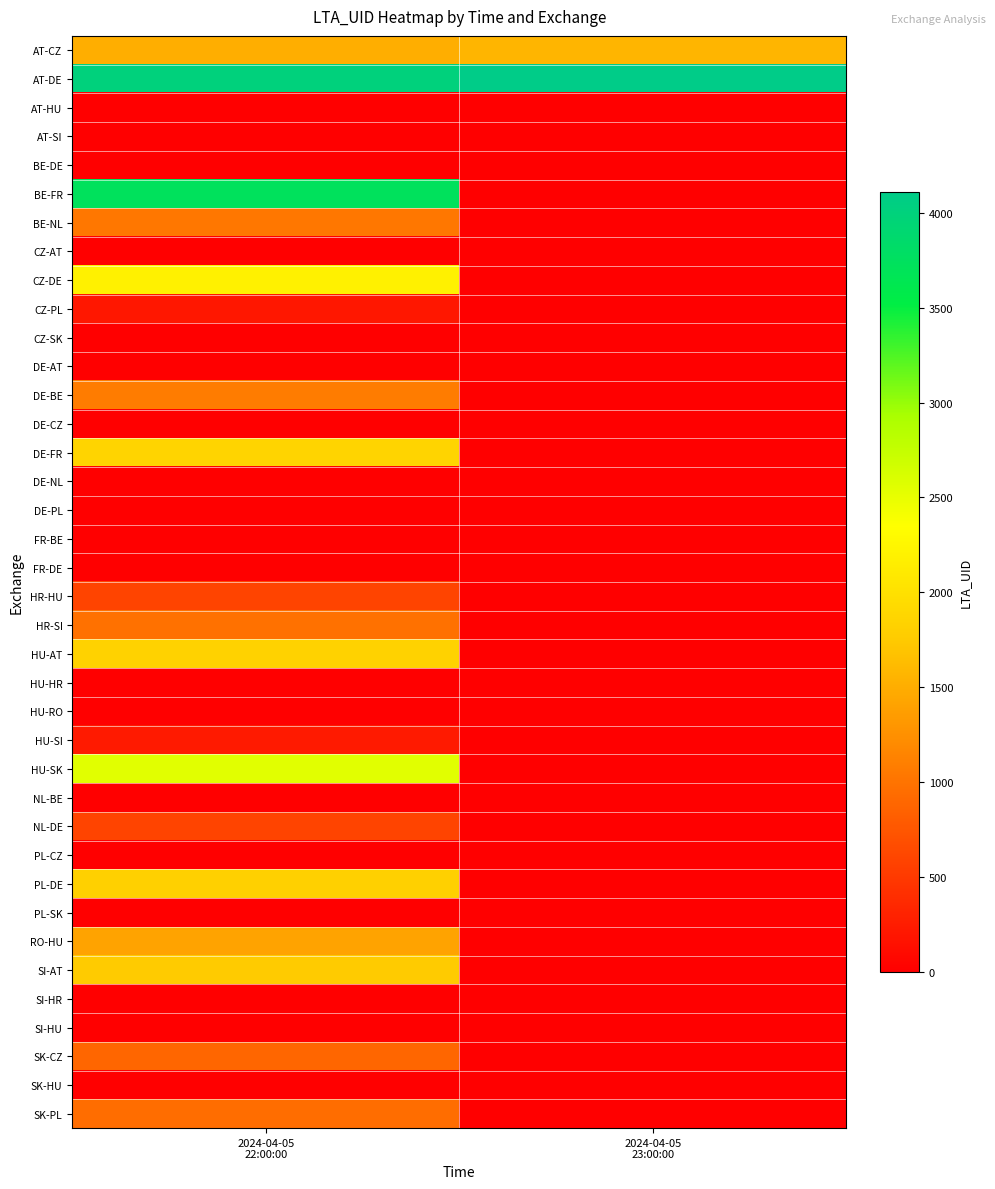

Reading left to right, what are all the values shown in this chart?

AT-CZ: 2024-04-05
22:00:00=1503	2024-04-05
23:00:00=1567
AT-DE: 2024-04-05
22:00:00=4004	2024-04-05
23:00:00=4108
AT-HU: 2024-04-05
22:00:00=0	2024-04-05
23:00:00=0
AT-SI: 2024-04-05
22:00:00=0	2024-04-05
23:00:00=0
BE-DE: 2024-04-05
22:00:00=0	2024-04-05
23:00:00=0
BE-FR: 2024-04-05
22:00:00=3724	2024-04-05
23:00:00=0
BE-NL: 2024-04-05
22:00:00=1029	2024-04-05
23:00:00=0
CZ-AT: 2024-04-05
22:00:00=0	2024-04-05
23:00:00=0
CZ-DE: 2024-04-05
22:00:00=2190	2024-04-05
23:00:00=0
CZ-PL: 2024-04-05
22:00:00=204	2024-04-05
23:00:00=0
CZ-SK: 2024-04-05
22:00:00=0	2024-04-05
23:00:00=0
DE-AT: 2024-04-05
22:00:00=0	2024-04-05
23:00:00=0
DE-BE: 2024-04-05
22:00:00=1080	2024-04-05
23:00:00=0
DE-CZ: 2024-04-05
22:00:00=0	2024-04-05
23:00:00=0
DE-FR: 2024-04-05
22:00:00=1857	2024-04-05
23:00:00=0
DE-NL: 2024-04-05
22:00:00=0	2024-04-05
23:00:00=0
DE-PL: 2024-04-05
22:00:00=0	2024-04-05
23:00:00=0
FR-BE: 2024-04-05
22:00:00=0	2024-04-05
23:00:00=0
FR-DE: 2024-04-05
22:00:00=0	2024-04-05
23:00:00=0
HR-HU: 2024-04-05
22:00:00=599	2024-04-05
23:00:00=0
HR-SI: 2024-04-05
22:00:00=979	2024-04-05
23:00:00=0
HU-AT: 2024-04-05
22:00:00=1843	2024-04-05
23:00:00=0
HU-HR: 2024-04-05
22:00:00=0	2024-04-05
23:00:00=0
HU-RO: 2024-04-05
22:00:00=0	2024-04-05
23:00:00=0
HU-SI: 2024-04-05
22:00:00=228	2024-04-05
23:00:00=0
HU-SK: 2024-04-05
22:00:00=2548	2024-04-05
23:00:00=0
NL-BE: 2024-04-05
22:00:00=0	2024-04-05
23:00:00=0
NL-DE: 2024-04-05
22:00:00=601	2024-04-05
23:00:00=0
PL-CZ: 2024-04-05
22:00:00=0	2024-04-05
23:00:00=0
PL-DE: 2024-04-05
22:00:00=1807	2024-04-05
23:00:00=0
PL-SK: 2024-04-05
22:00:00=0	2024-04-05
23:00:00=0
RO-HU: 2024-04-05
22:00:00=1419	2024-04-05
23:00:00=0
SI-AT: 2024-04-05
22:00:00=1753	2024-04-05
23:00:00=0
SI-HR: 2024-04-05
22:00:00=0	2024-04-05
23:00:00=0
SI-HU: 2024-04-05
22:00:00=0	2024-04-05
23:00:00=0
SK-CZ: 2024-04-05
22:00:00=884	2024-04-05
23:00:00=0
SK-HU: 2024-04-05
22:00:00=0	2024-04-05
23:00:00=0
SK-PL: 2024-04-05
22:00:00=948	2024-04-05
23:00:00=0